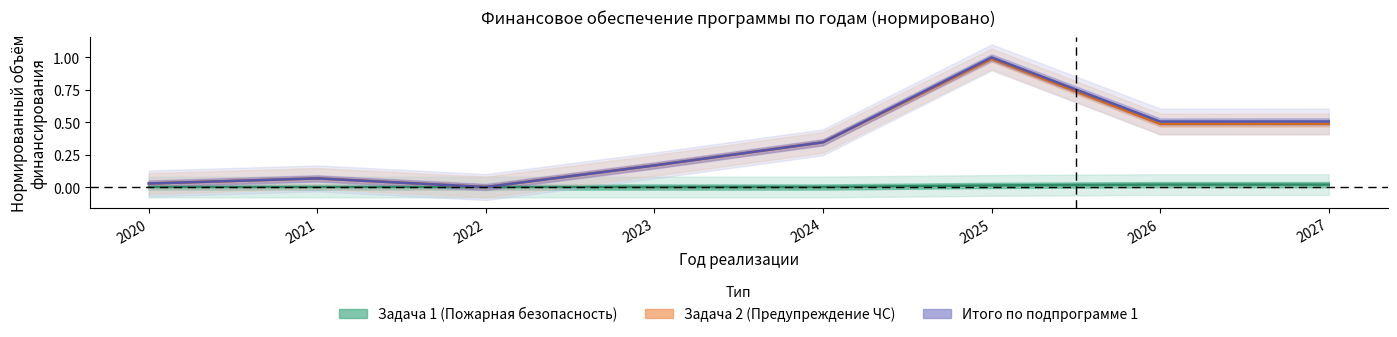

True or false: Итого по подпрограмме 1 and Задача 2 (Предупреждение ЧС) intersect in this chart.

False